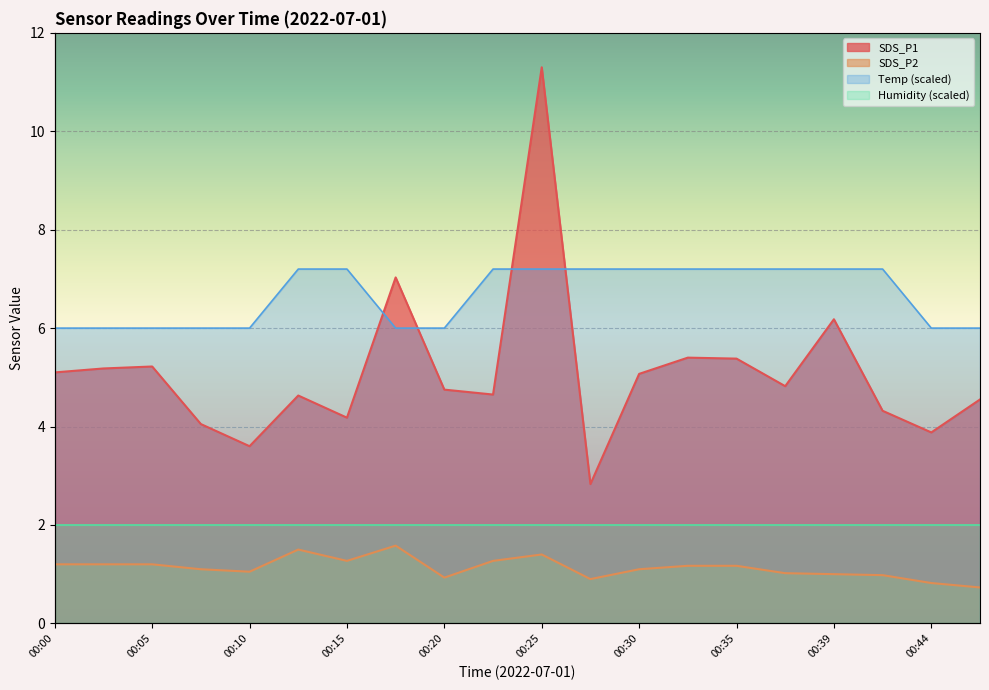

At how many categories does at least one series exceed 7?

12